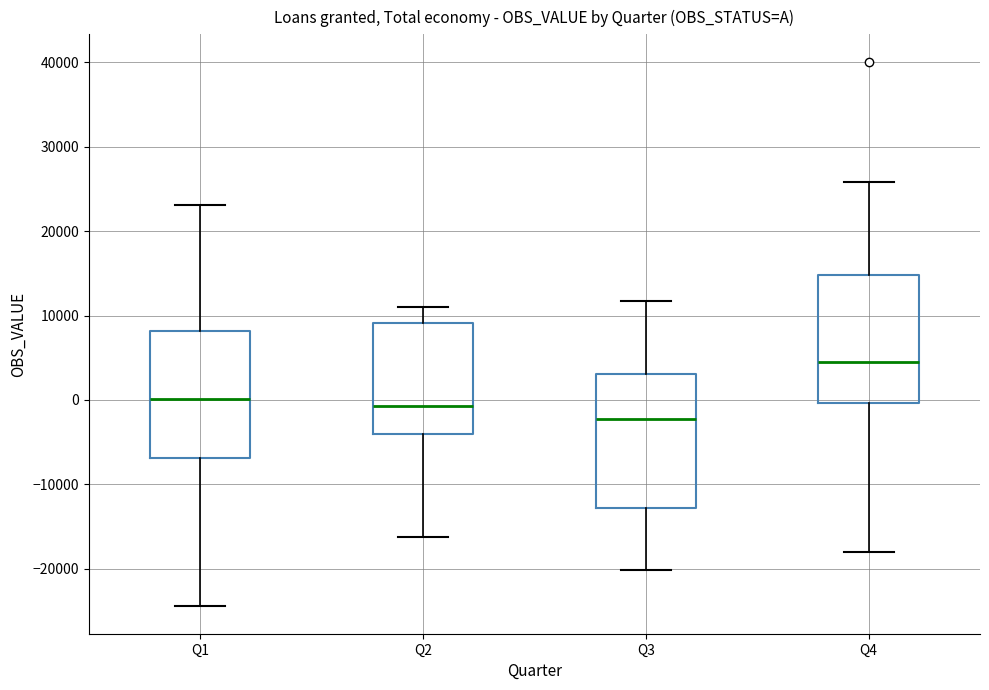

Which box has the highest median line?

Q4